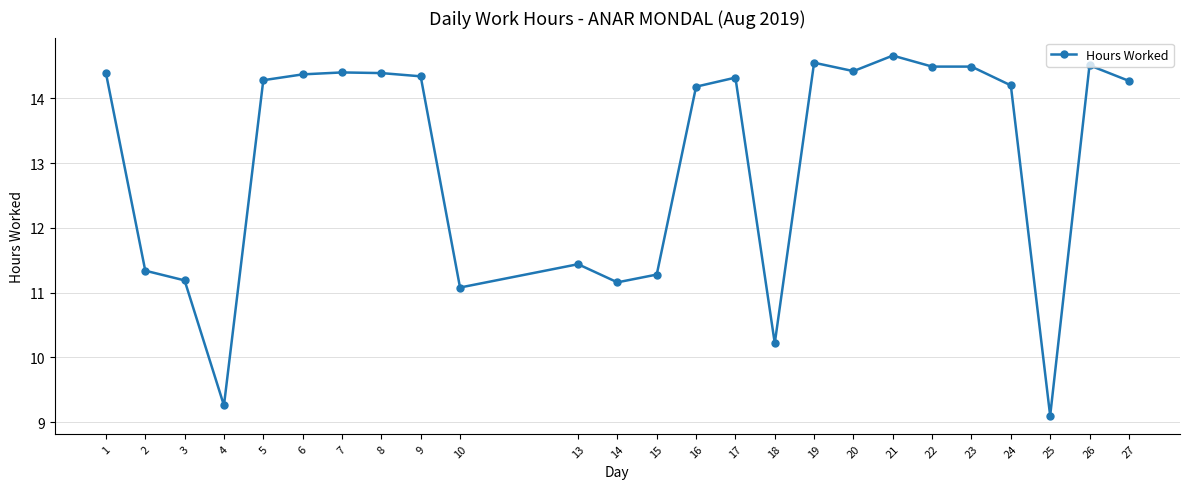

True or false: the data shows 5.2 at 24.

False